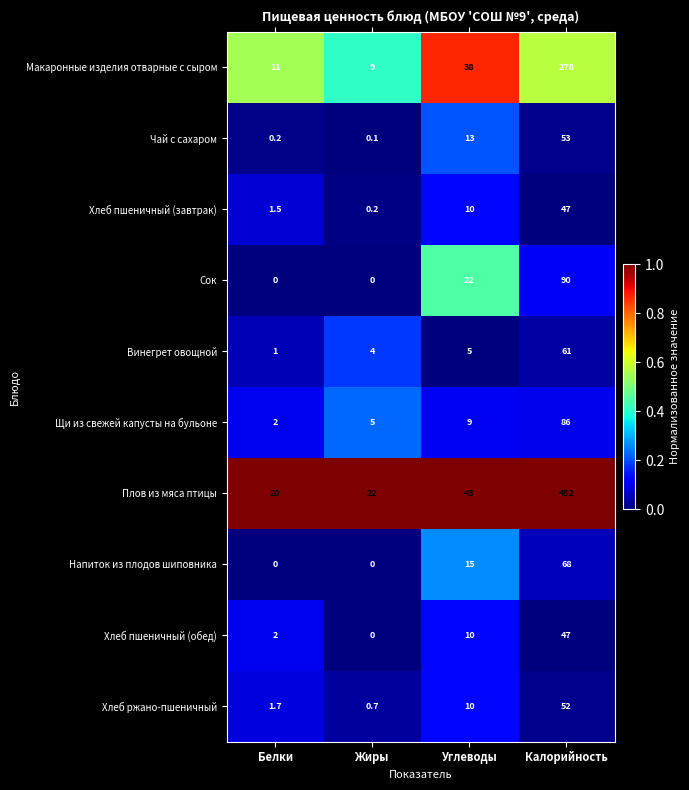

The Хлеб пшеничный (завтрак) series shows 0.4 at Белки. True or false?

False